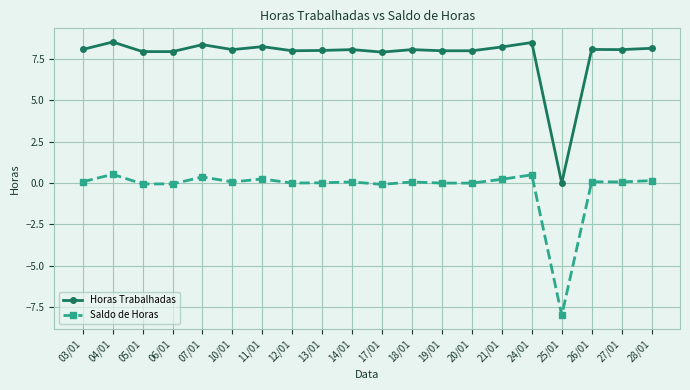

What is the difference between the highest and lowest values at 04/01?

8.0